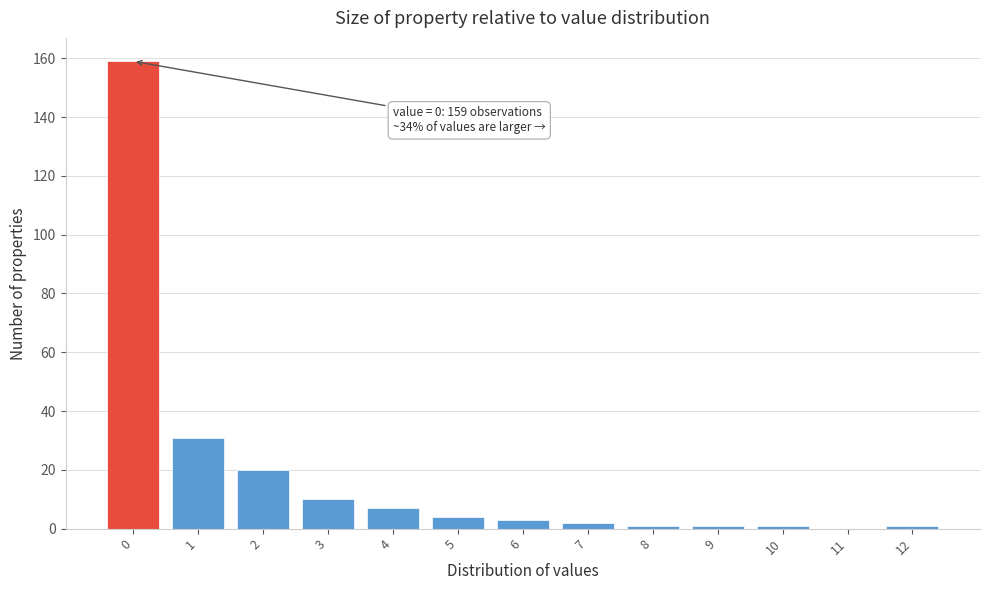

Reading right to left, list all the values displayed in this chart.

12=1	11=0	10=1	9=1	8=1	7=2	6=3	5=4	4=7	3=10	2=20	1=31	0=159